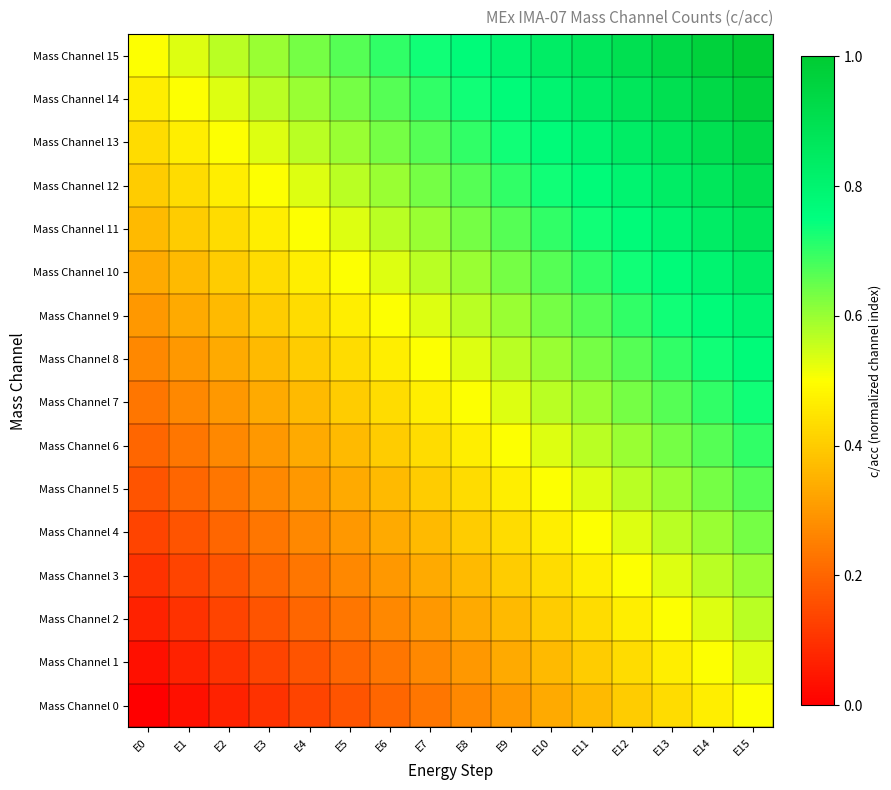

Which series has the largest total across all categories?

Mass Channel 15